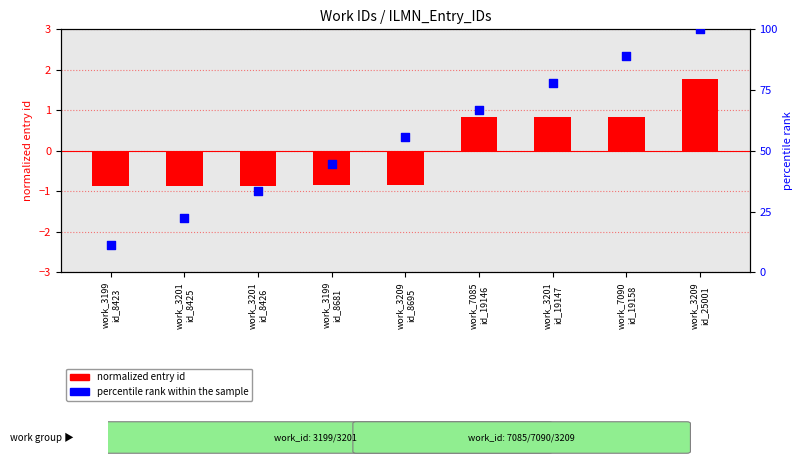

Which series has the largest Y range (max minus min)?

percentile rank within the sample